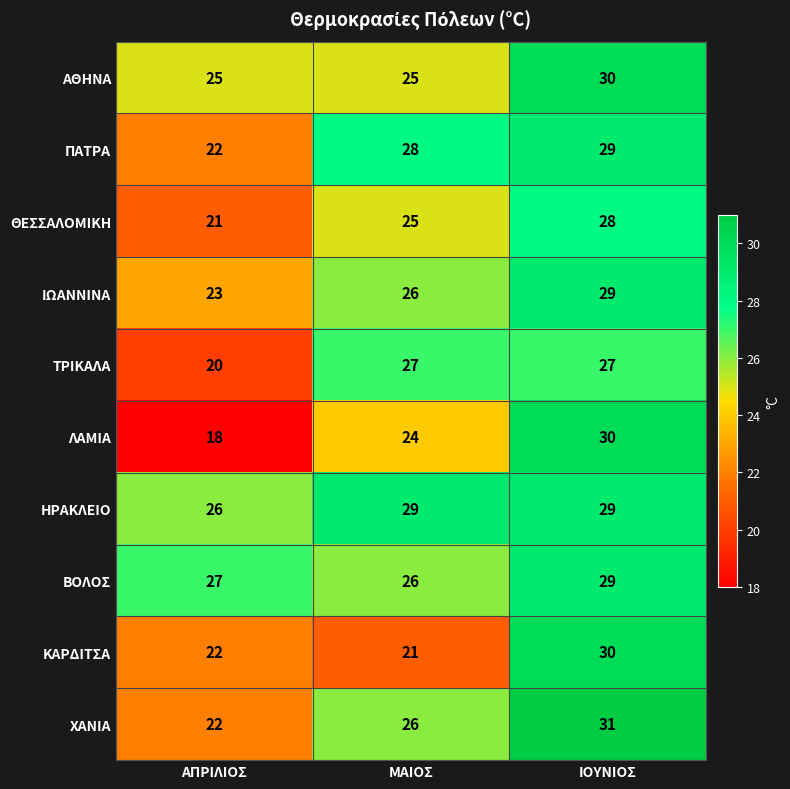

Is it true that ΒΟΛΟΣ equals 48 at ΑΠΡΙΛΙΟΣ?

False